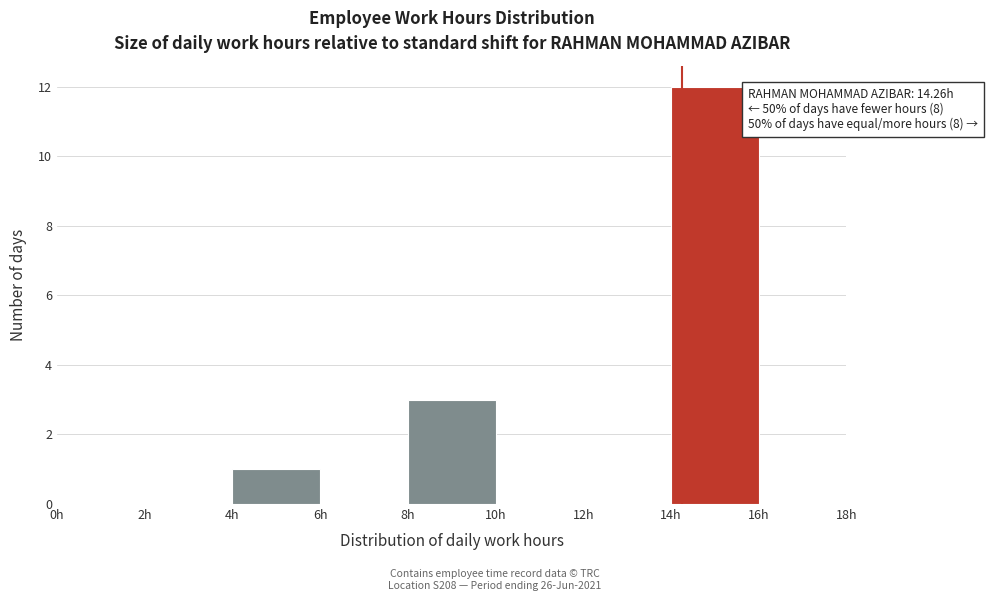

Over which range of the x-axis is the bar tallest?

14 to 16